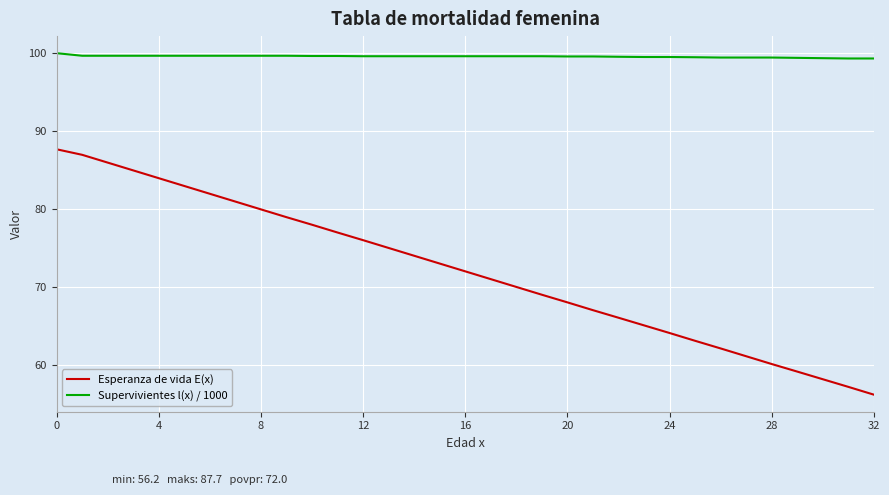

What is the difference between the second highest and second lowest values in the Esperanza de vida E(x) series?

29.8